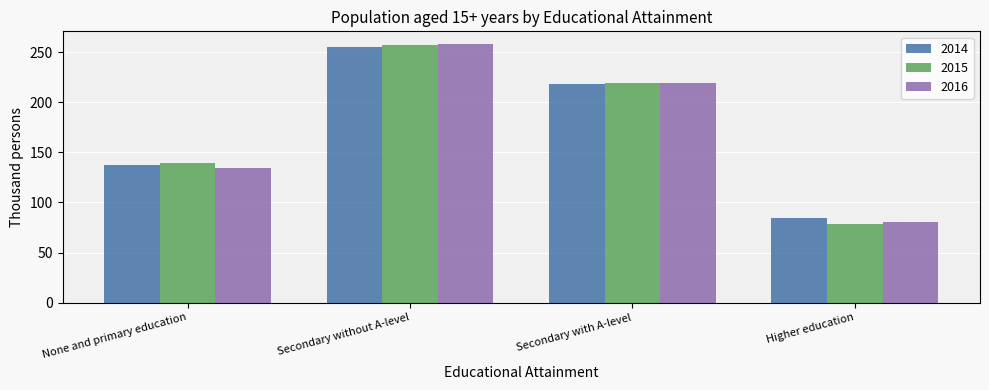

What is the value of the 2015 bar at the 1st from the left?

139.1